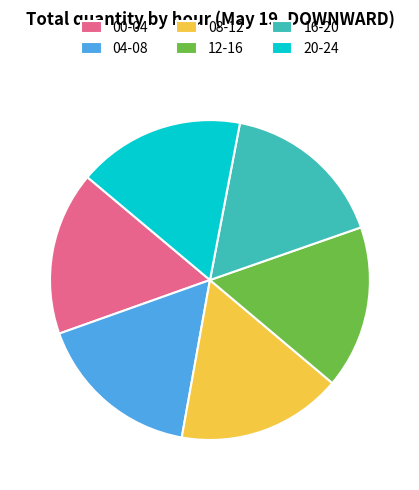

Does 16-20 account for over 50% of the chart?

No